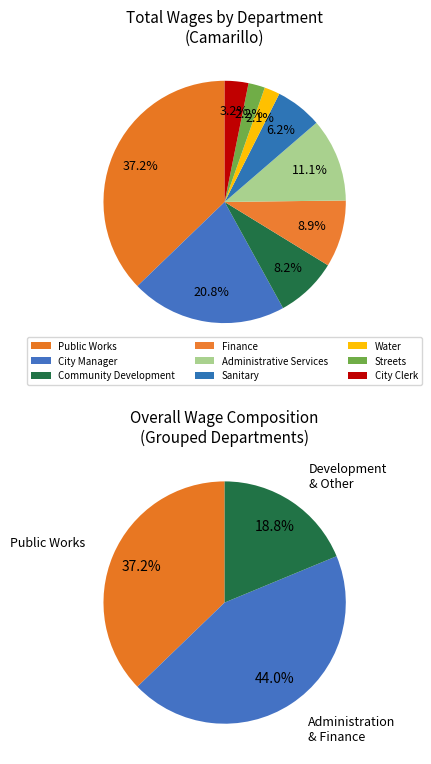

Between Sanitary and City Manager, which is larger?

City Manager